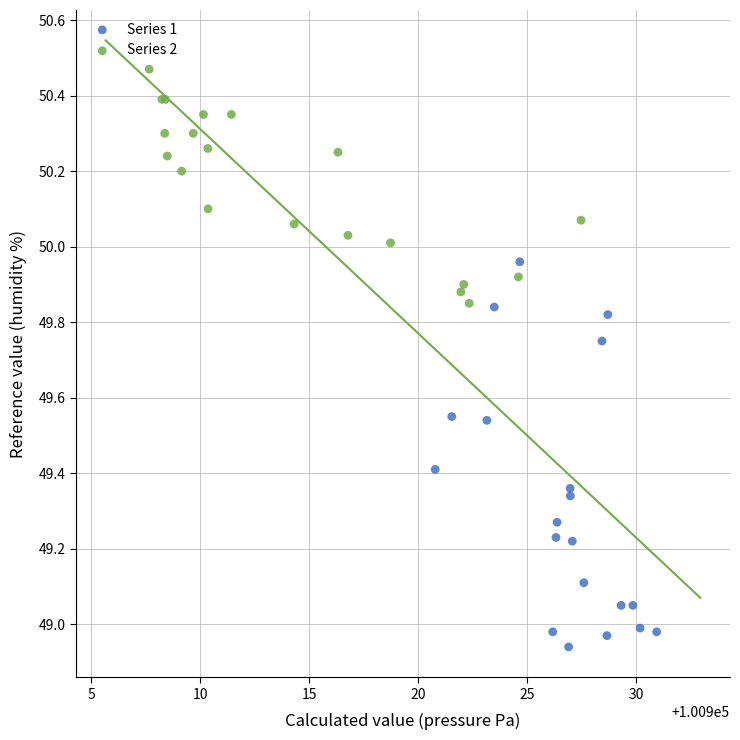

Which series has the largest Y range (max minus min)?

Series 1